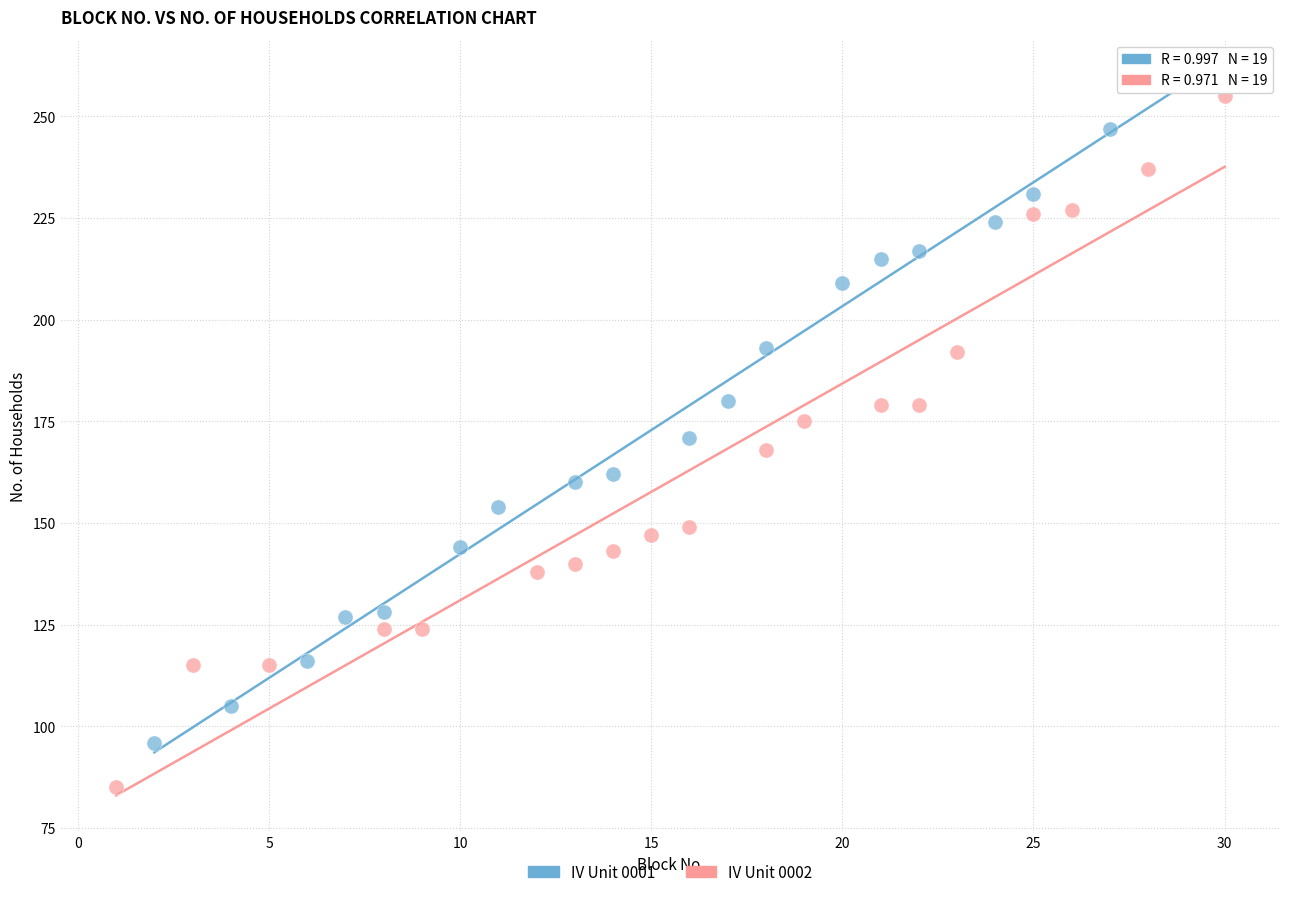

Which series contains the lowest Y value?

IV Unit 0002